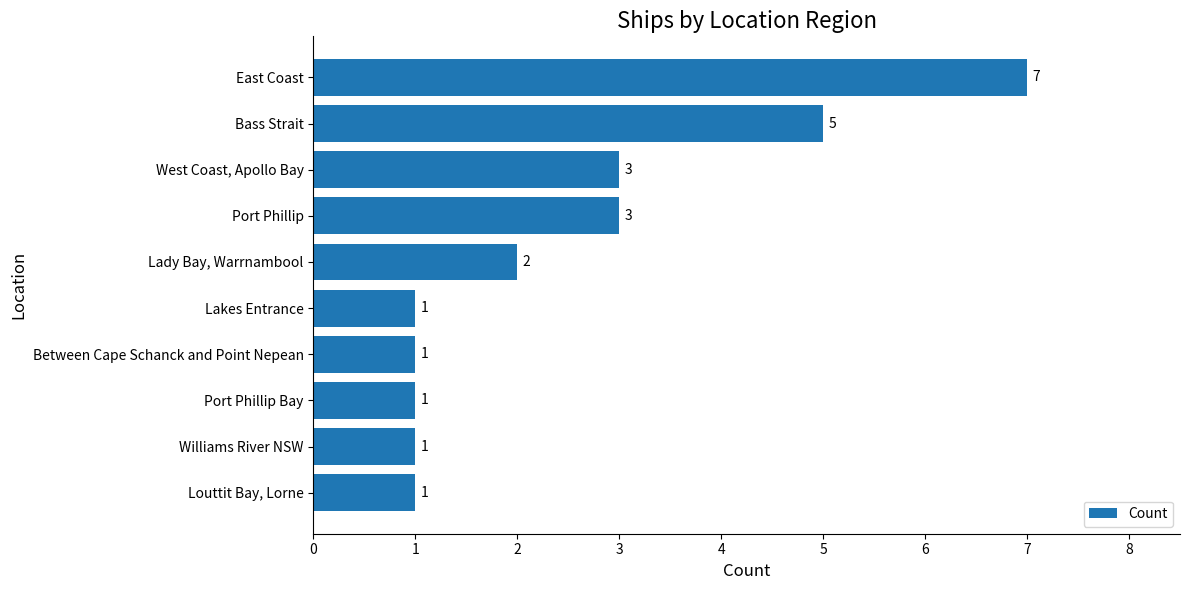

Is it true that the value at West Coast, Apollo Bay is 2?

False